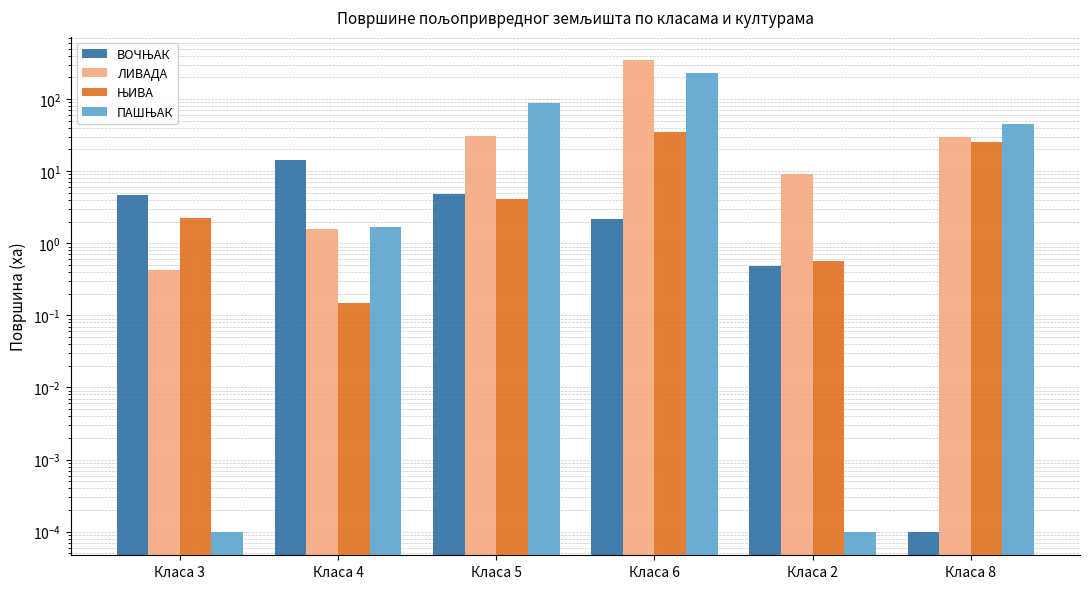

True or false: ЊИВА has a value of 5.7 at Класа 5.

False